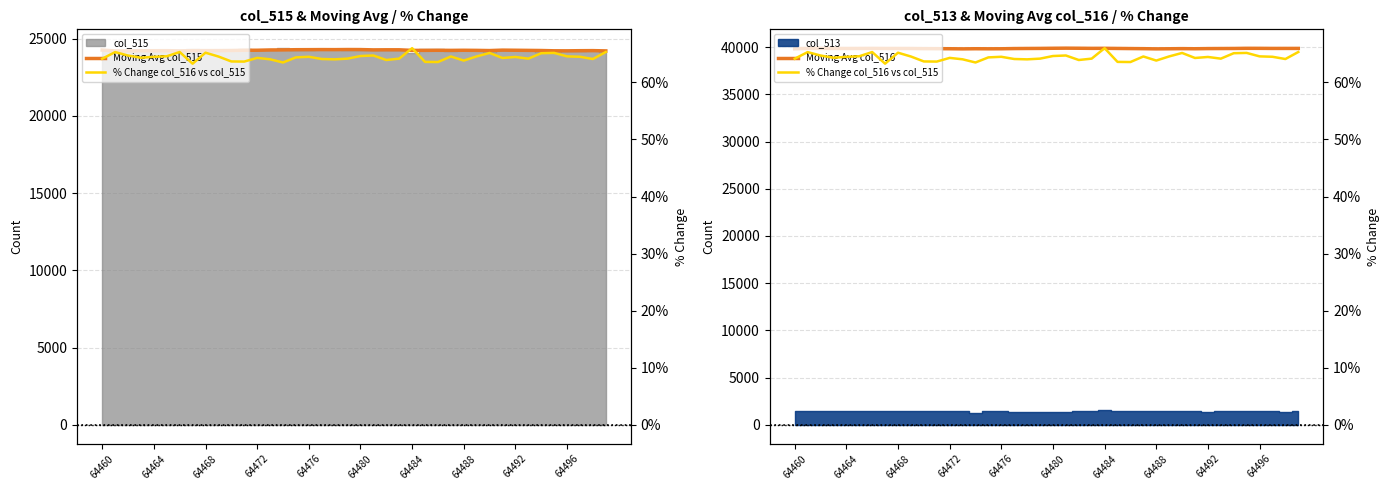

Does the chart display data point markers on the line(s)?

No